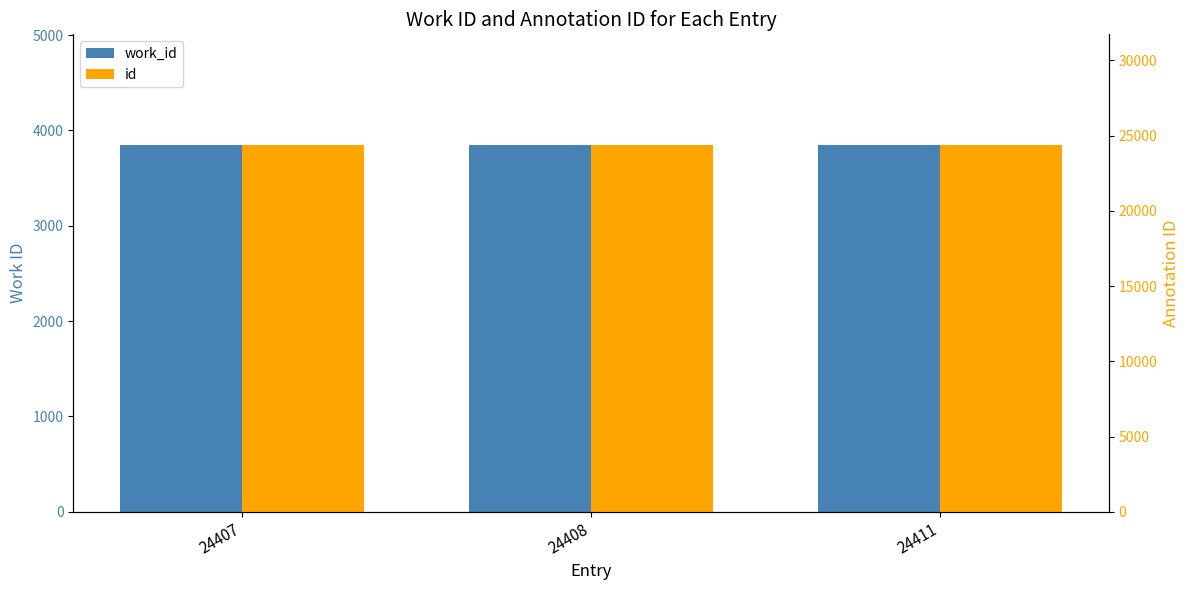

Is the value of id at 24407 greater than the value of work_id at 24408?

Yes